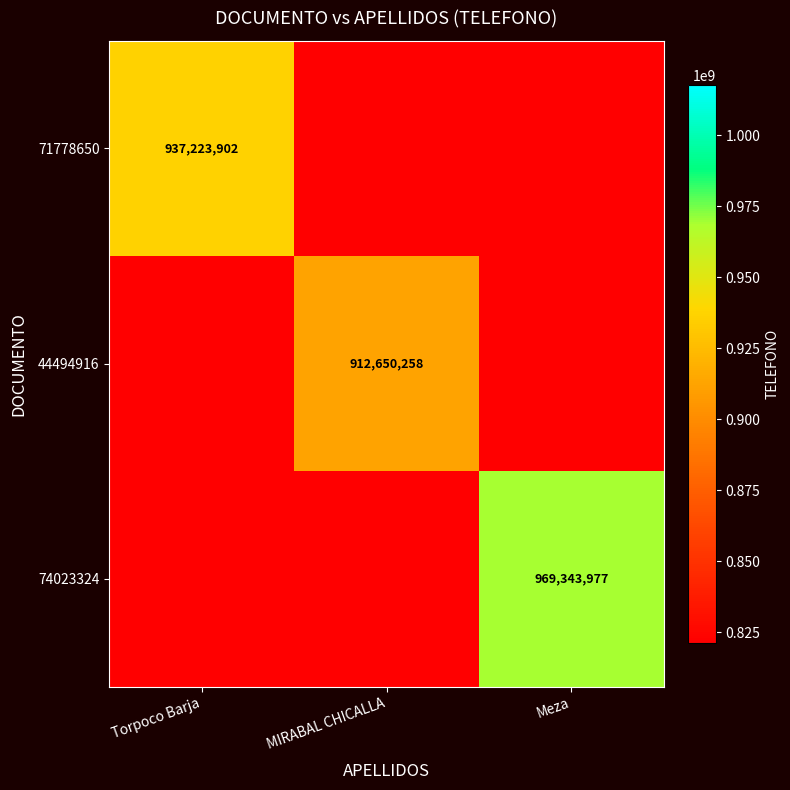

True or false: 71778650 has a value of 937223902.0 at Torpoco Barja.

True